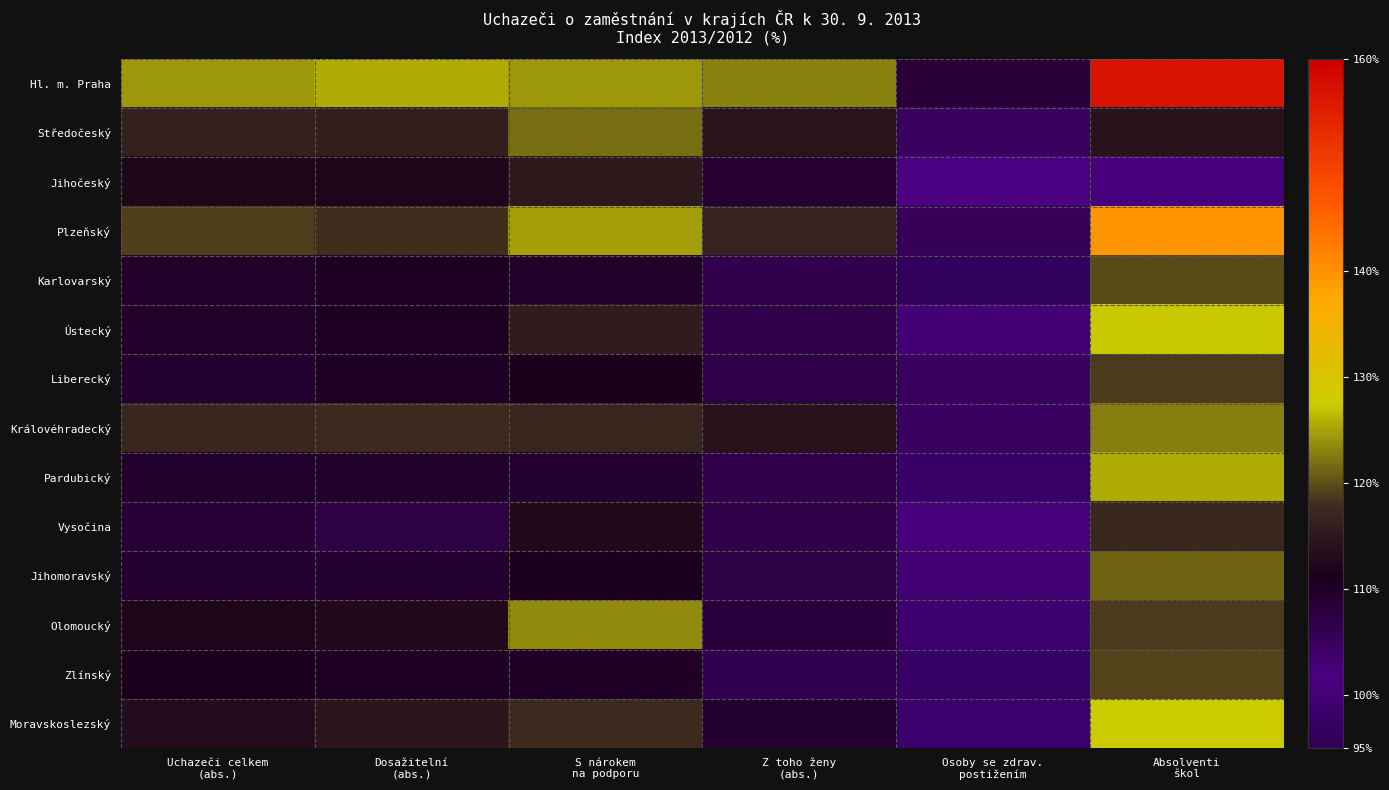

At which category does the chart reach its minimum across all series?

Osoby se zdrav.
postižením